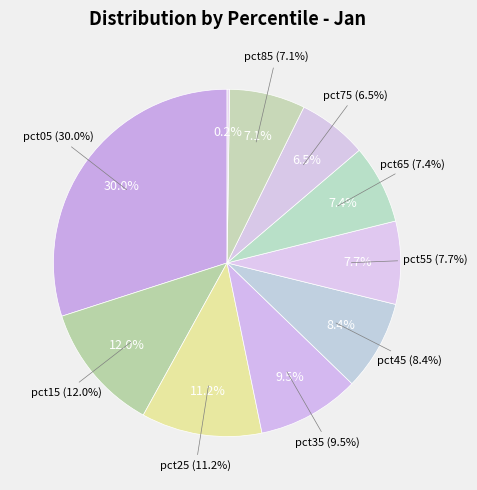

Does pct05 account for over 50% of the chart?

No